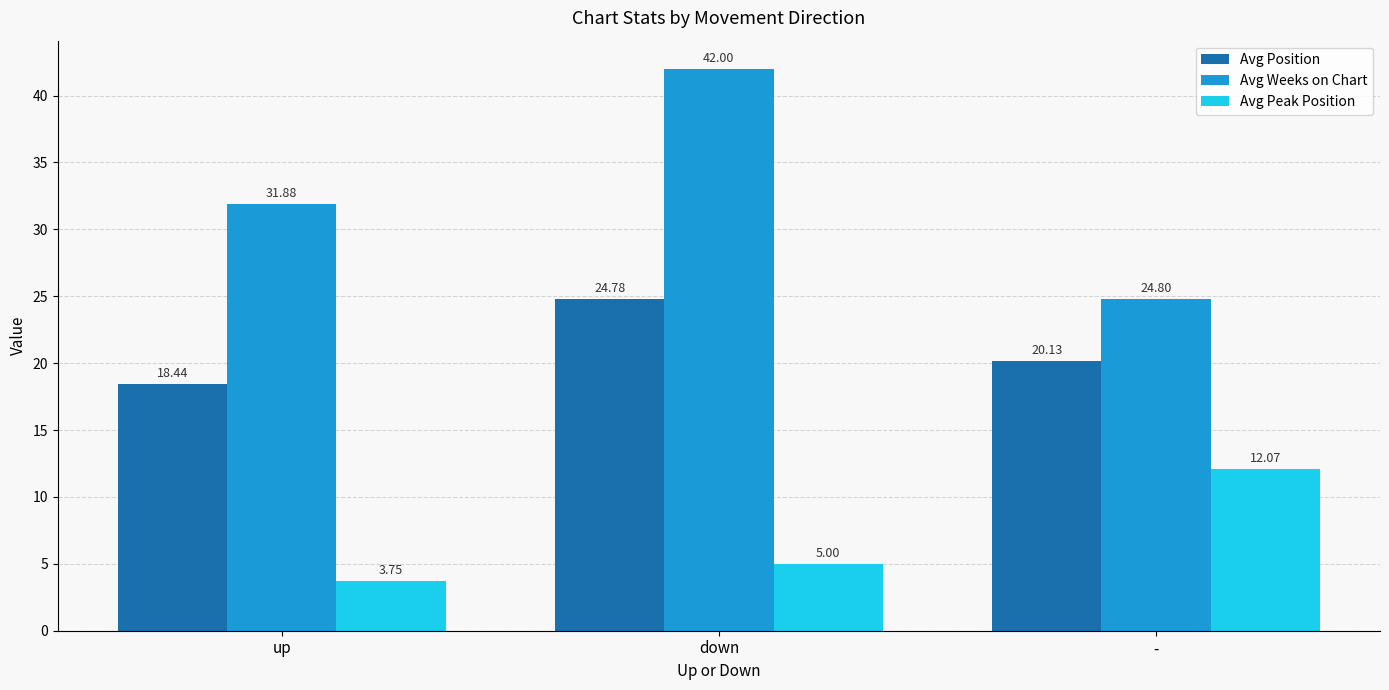

Which series has the widest spread of values?

Avg Weeks on Chart